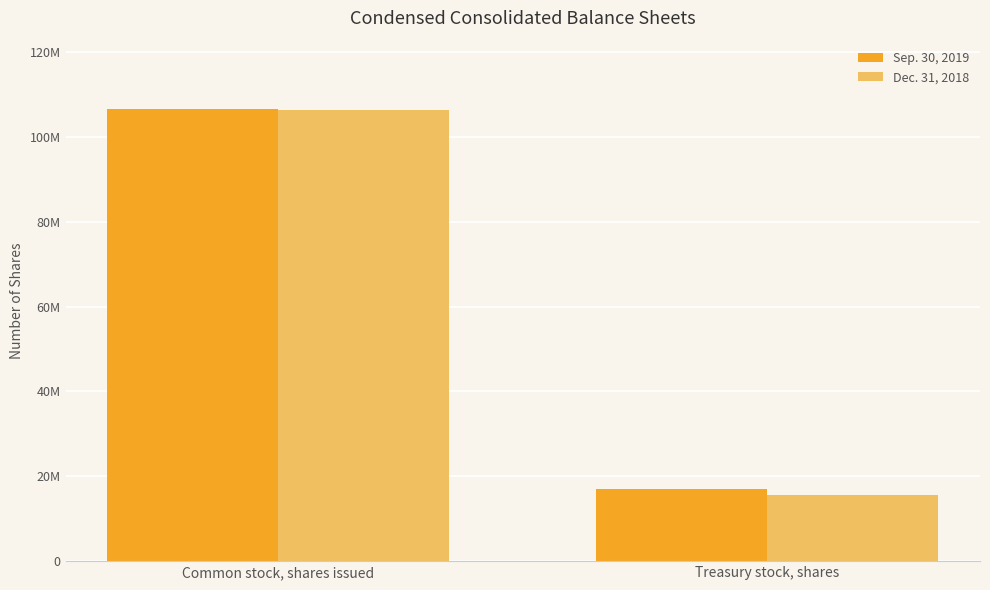

Rank the categories by Sep. 30, 2019 value from lowest to highest.

Treasury stock, shares, Common stock, shares issued